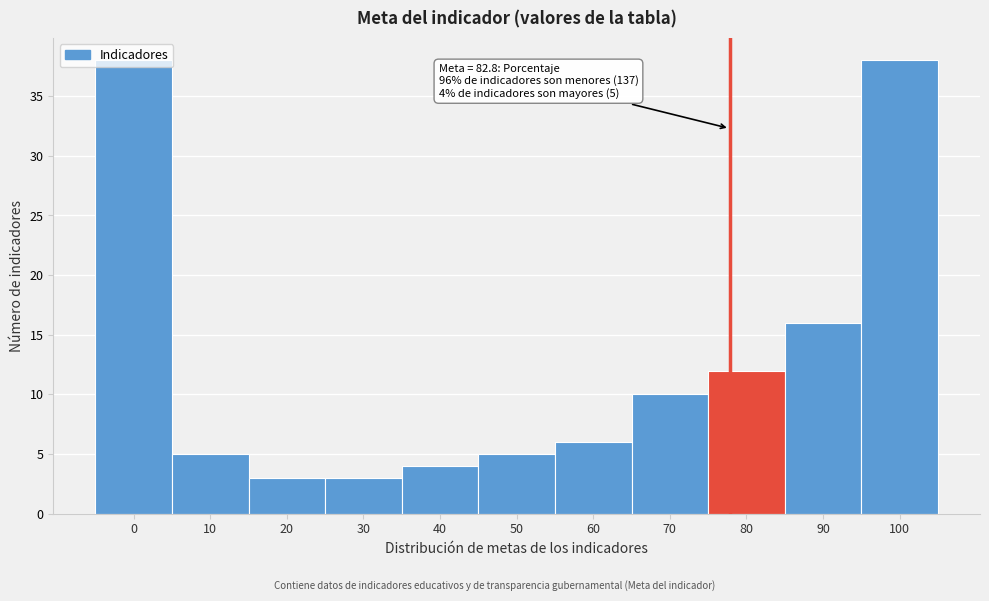

What is the value of the 7th bar from the left?

6